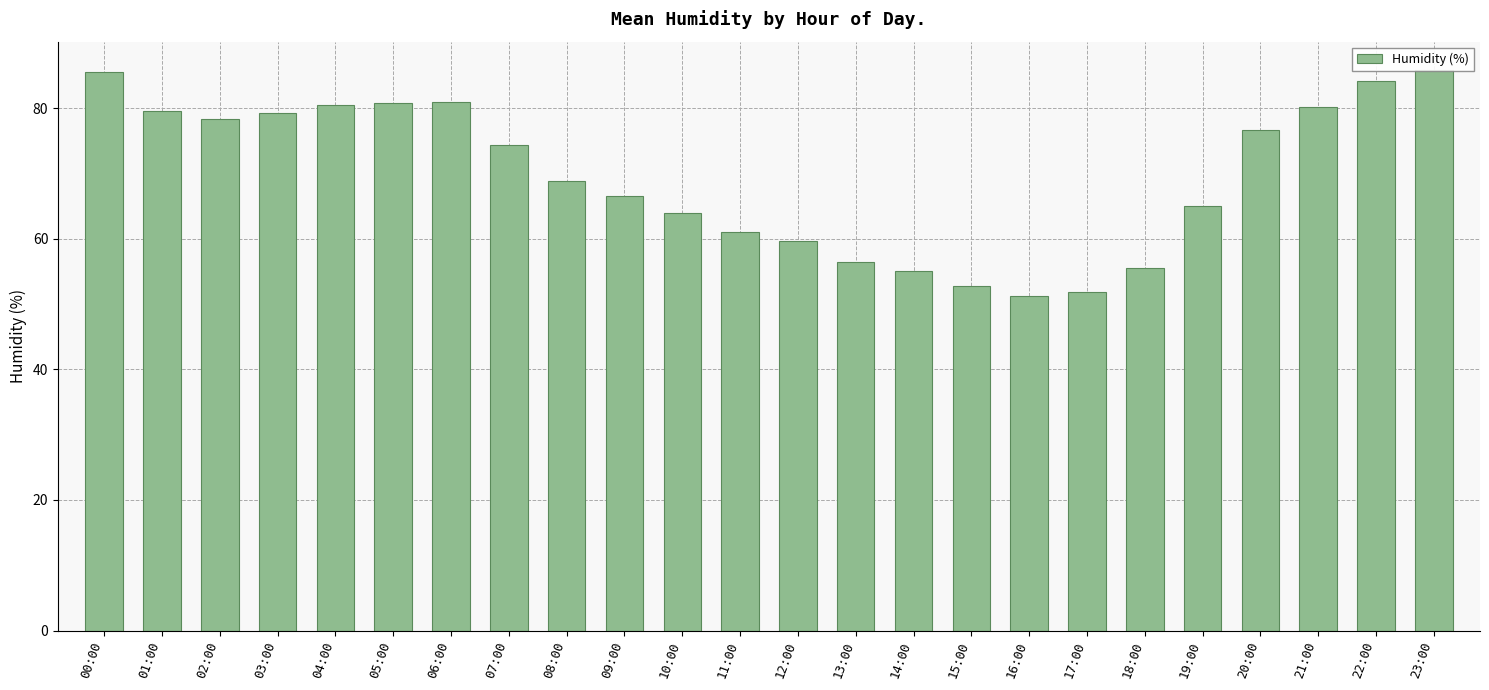

True or false: the data shows 63.9 at 10:00.

True